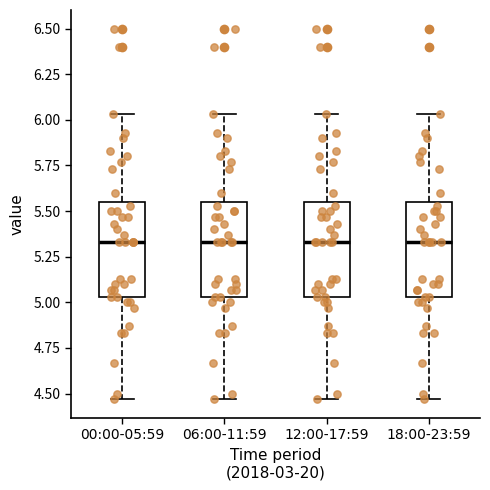

Where does the lower whisker of the box for 12:00-17:59 end on the y-axis? The values are not printed on the chart, so give them approximately, as read against the axis.

4.45